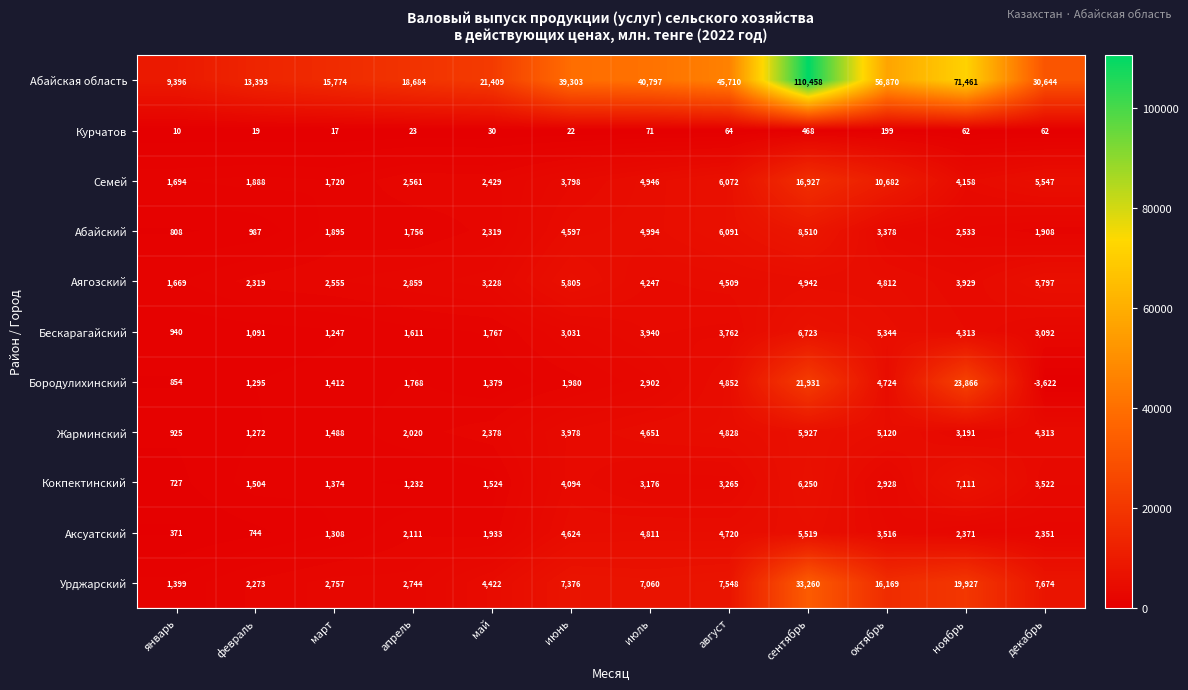

At which label is Кокпектинский closest to 3919?

июнь